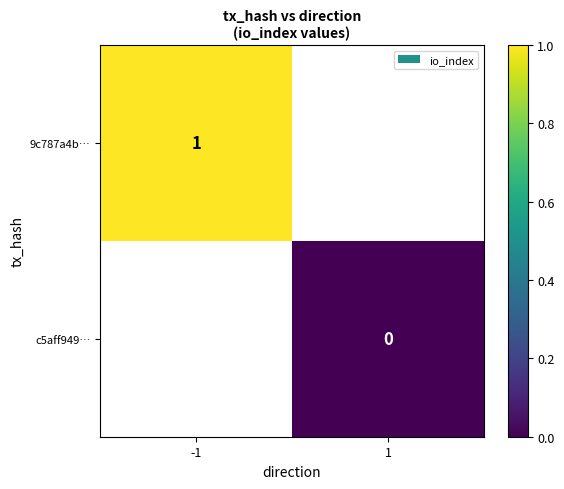

Is the value of 9c787a4b… at -1 greater than the value of c5aff949… at 1?

Yes